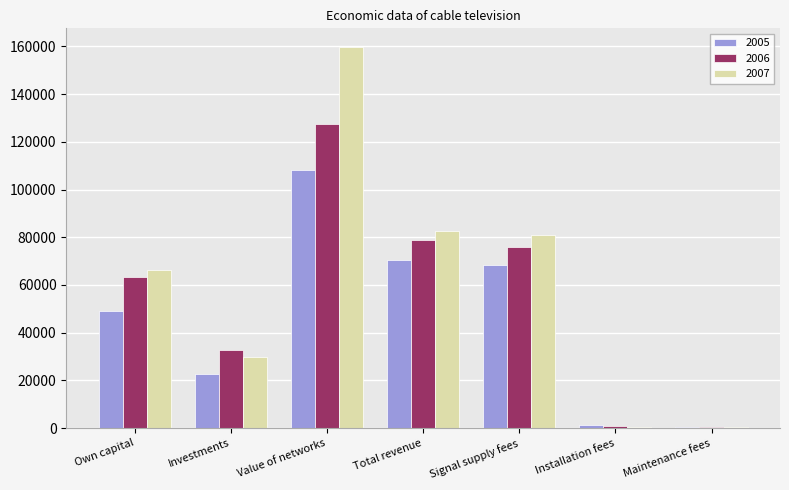

At which category is the sum across all series the highest?

Value of networks